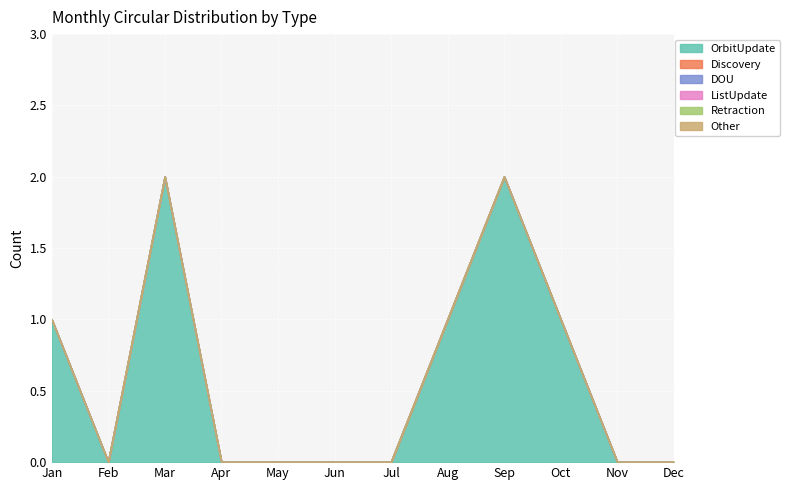

At which label does Retraction reach its peak?

Jan